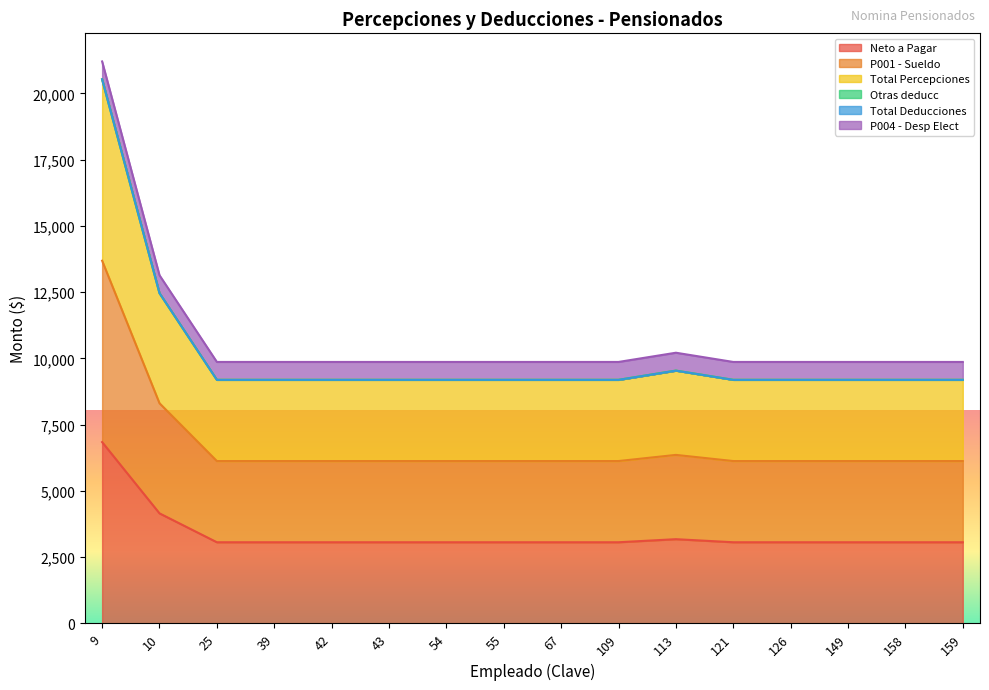

Which category has the highest value in the P001 - Sueldo series?

9